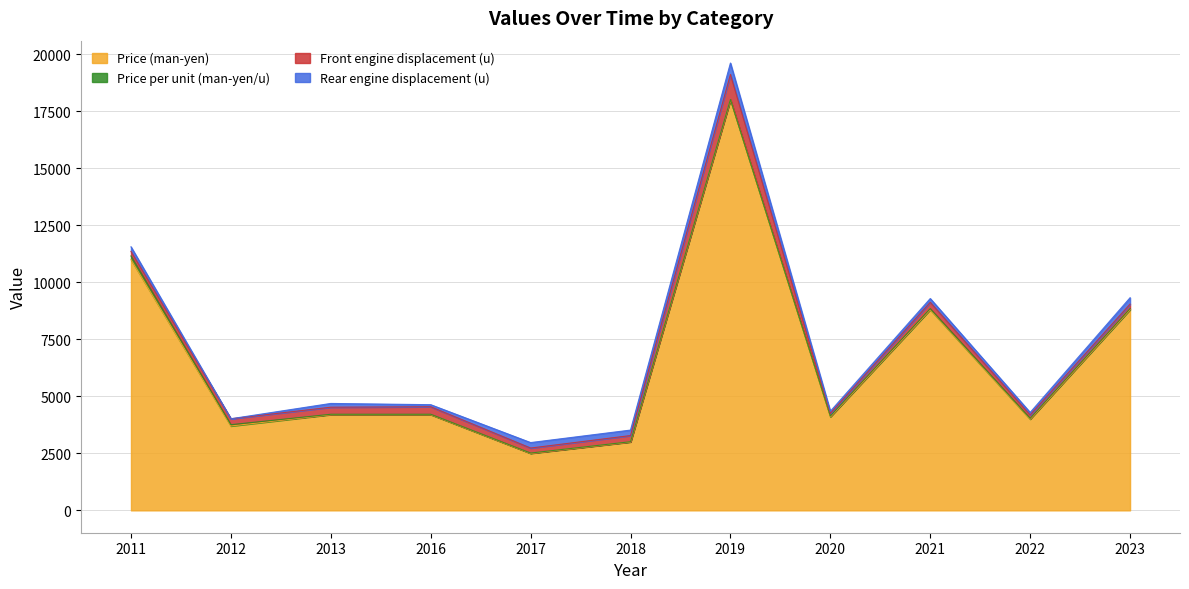

At which label does Rear engine displacement (u) reach its peak?

2019